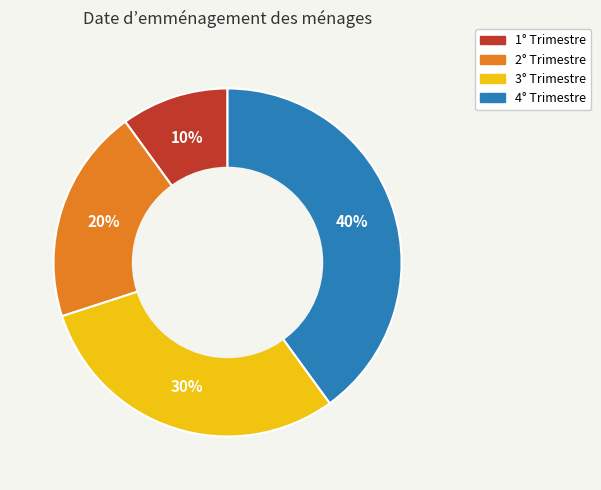

What is the ratio of the value at 3° Trimestre to the value at 1° Trimestre?

3.0